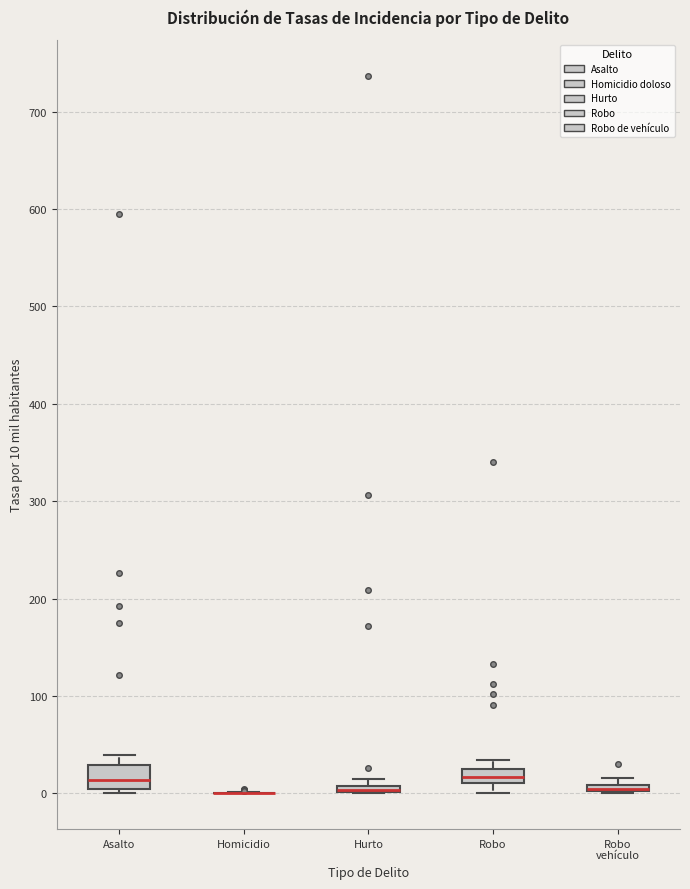

Comparing the boxes themselves (not the whiskers), which one is the tallest?

Asalto